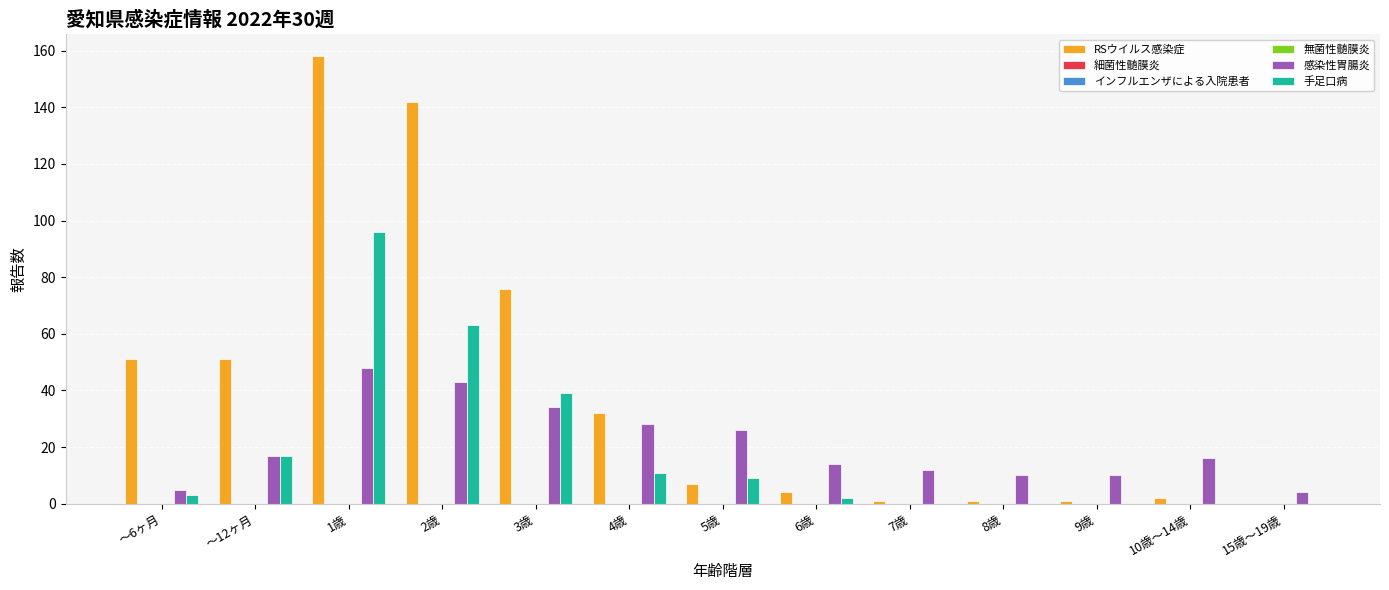

Reading right to left, extract all data points from this chart.

RSウイルス感染症: 15歳～19歳=0	10歳～14歳=2	9歳=1	8歳=1	7歳=1	6歳=4	5歳=7	4歳=32	3歳=76	2歳=142	1歳=158	～12ヶ月=51	～6ヶ月=51
細菌性髄膜炎: 15歳～19歳=0	10歳～14歳=0	9歳=0	8歳=0	7歳=0	6歳=0	5歳=0	4歳=0	3歳=0	2歳=0	1歳=0	～12ヶ月=0	～6ヶ月=0
インフルエンザによる入院患者: 15歳～19歳=0	10歳～14歳=0	9歳=0	8歳=0	7歳=0	6歳=0	5歳=0	4歳=0	3歳=0	2歳=0	1歳=0	～12ヶ月=0	～6ヶ月=0
無菌性髄膜炎: 15歳～19歳=0	10歳～14歳=0	9歳=0	8歳=0	7歳=0	6歳=0	5歳=0	4歳=0	3歳=0	2歳=0	1歳=0	～12ヶ月=0	～6ヶ月=0
感染性胃腸炎: 15歳～19歳=4	10歳～14歳=16	9歳=10	8歳=10	7歳=12	6歳=14	5歳=26	4歳=28	3歳=34	2歳=43	1歳=48	～12ヶ月=17	～6ヶ月=5
手足口病: 15歳～19歳=0	10歳～14歳=0	9歳=0	8歳=0	7歳=0	6歳=2	5歳=9	4歳=11	3歳=39	2歳=63	1歳=96	～12ヶ月=17	～6ヶ月=3